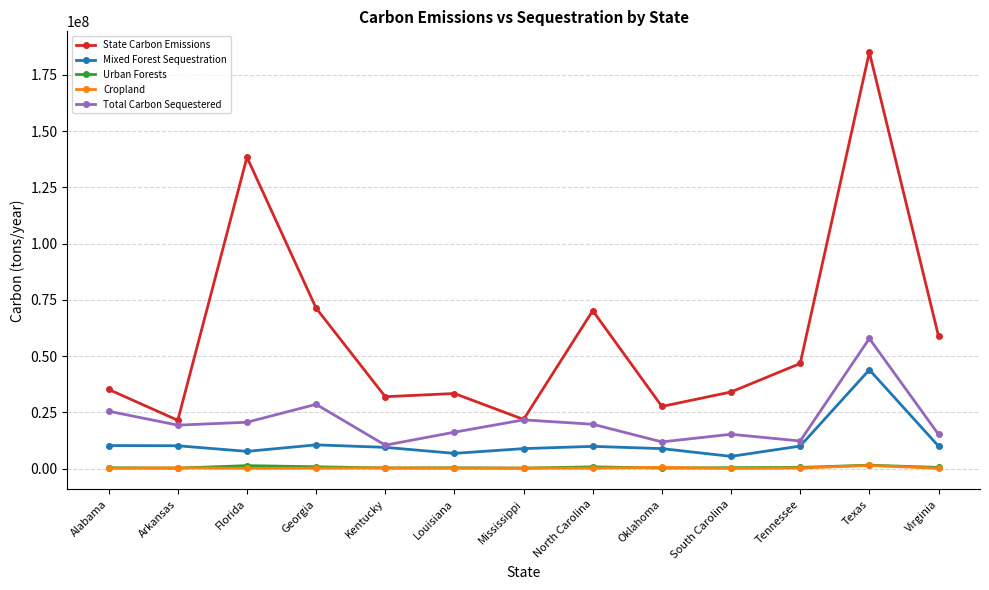

The Cropland series shows 125596.4 at Alabama. True or false?

True